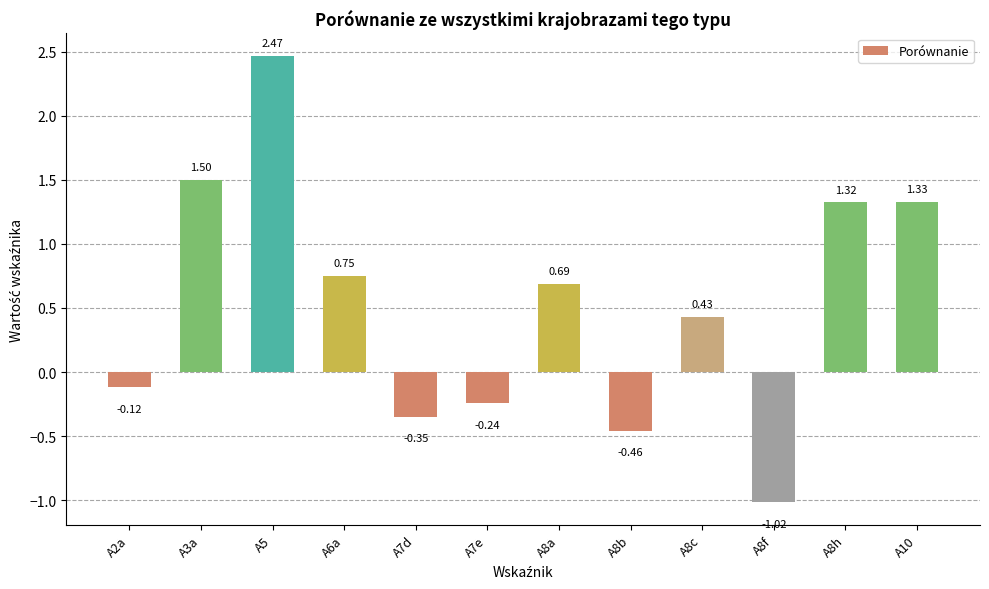

Where does the data first go above 0?

A3a